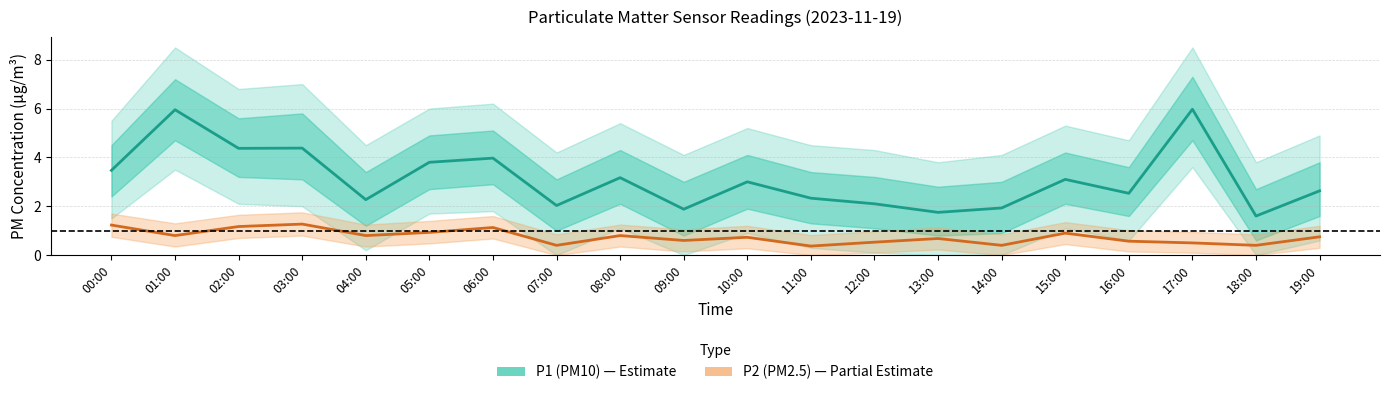

At 10:00, list the series in order from smallest to largest.

P2 (PM2.5), P1 (PM10)